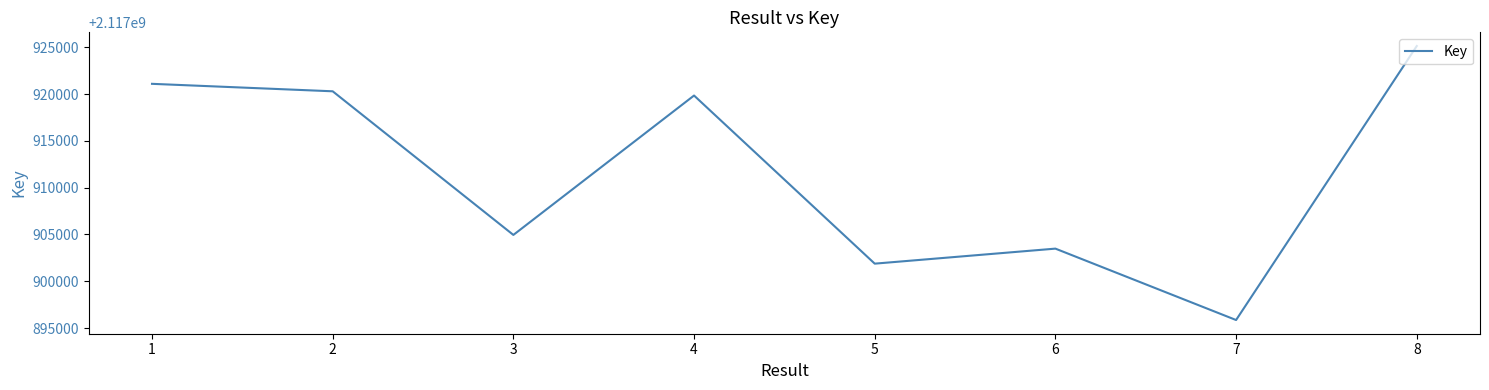

Between 4 and 2, which is larger?

2